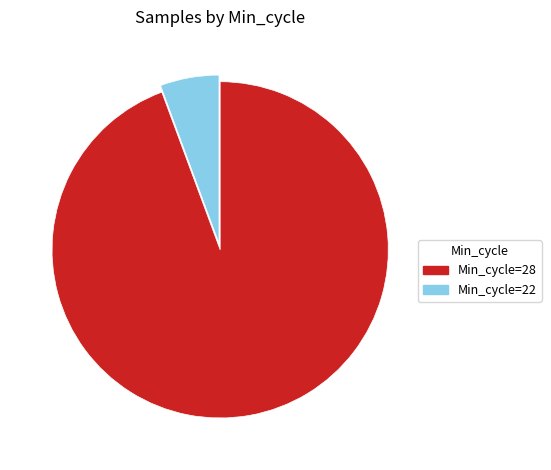

Is there any slice that represents more than half of the pie?

Yes